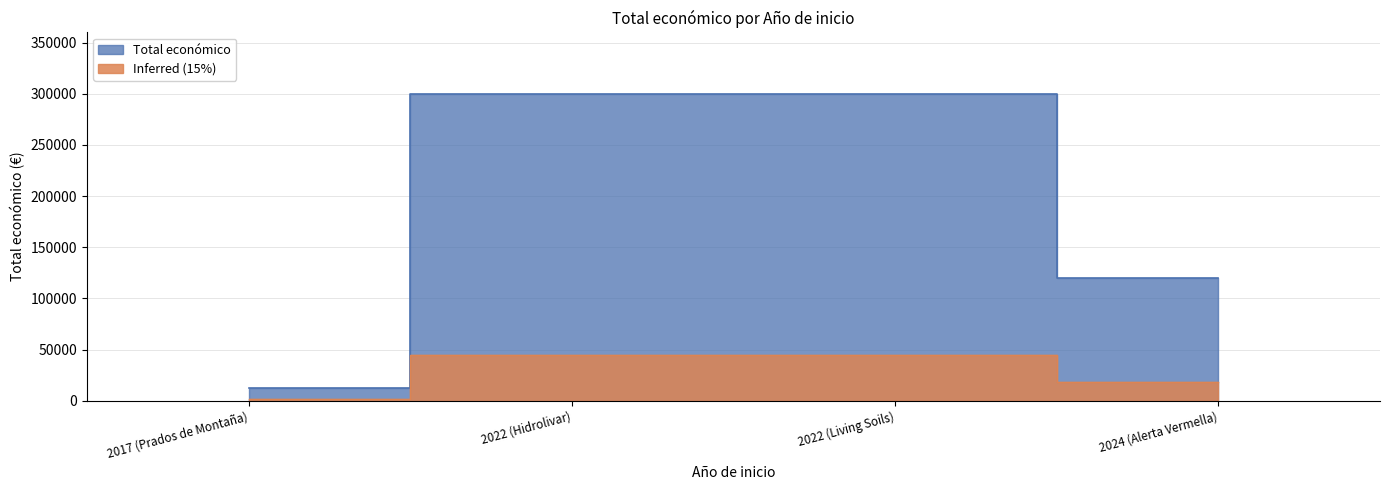

How many data points are less than 299601?

2